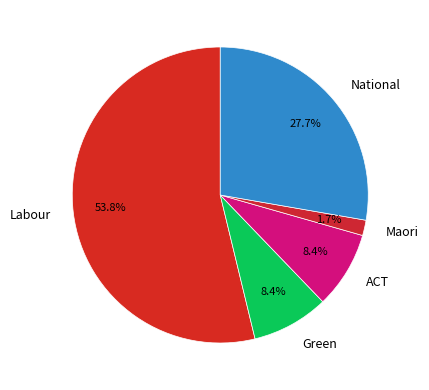

What is the ratio of the value at ACT to the value at Green?

1.0